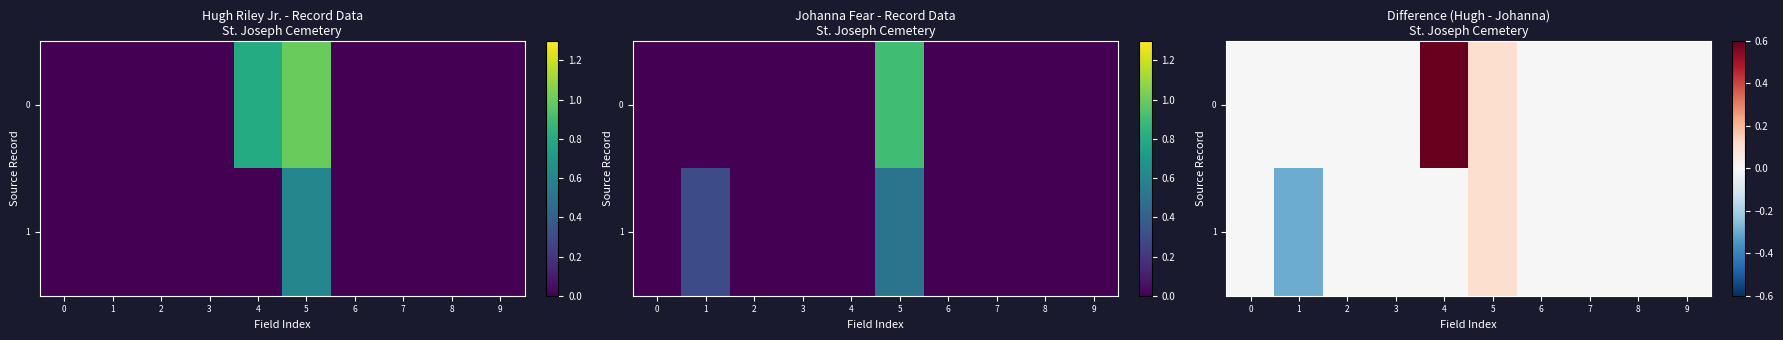

At which category is the sum across all series the highest?

4